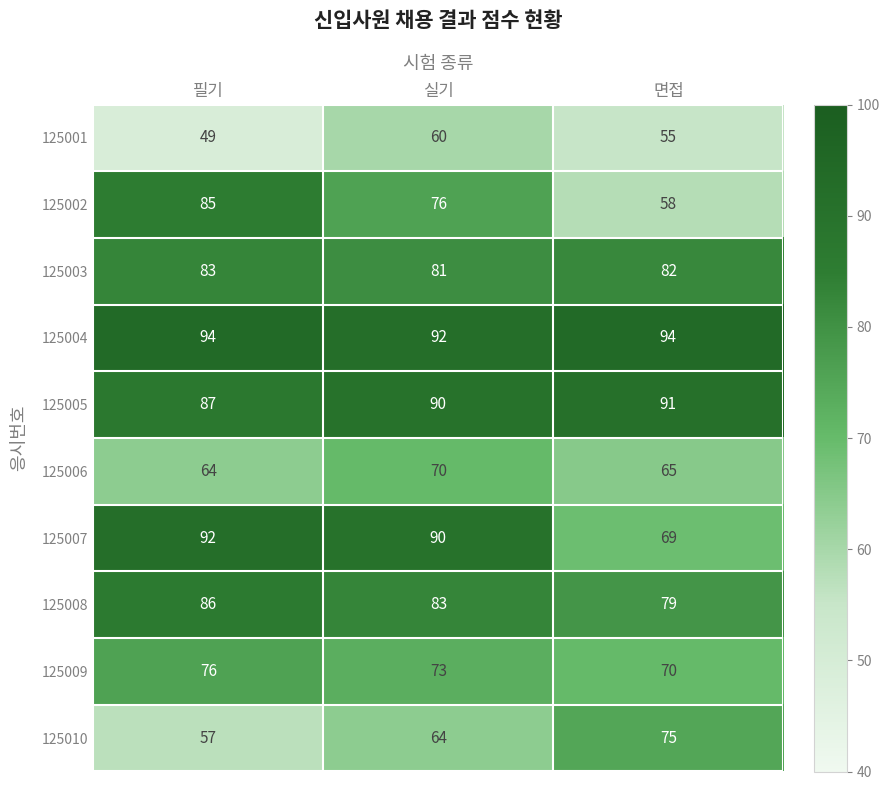

What is the spread (max minus min) of values at 실기?

32